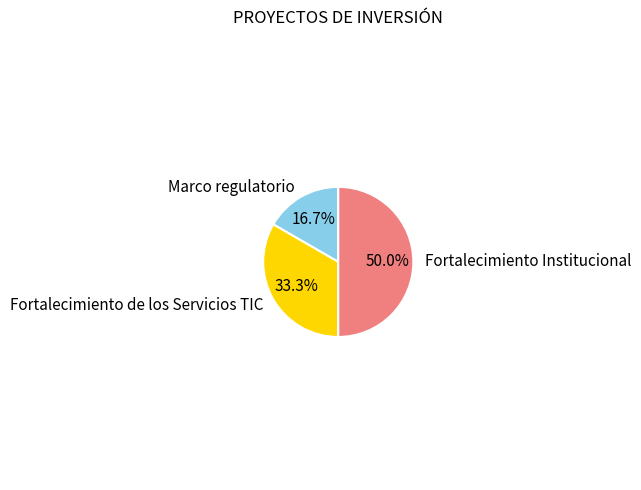

Which slice is the largest?

Fortalecimiento Institucional